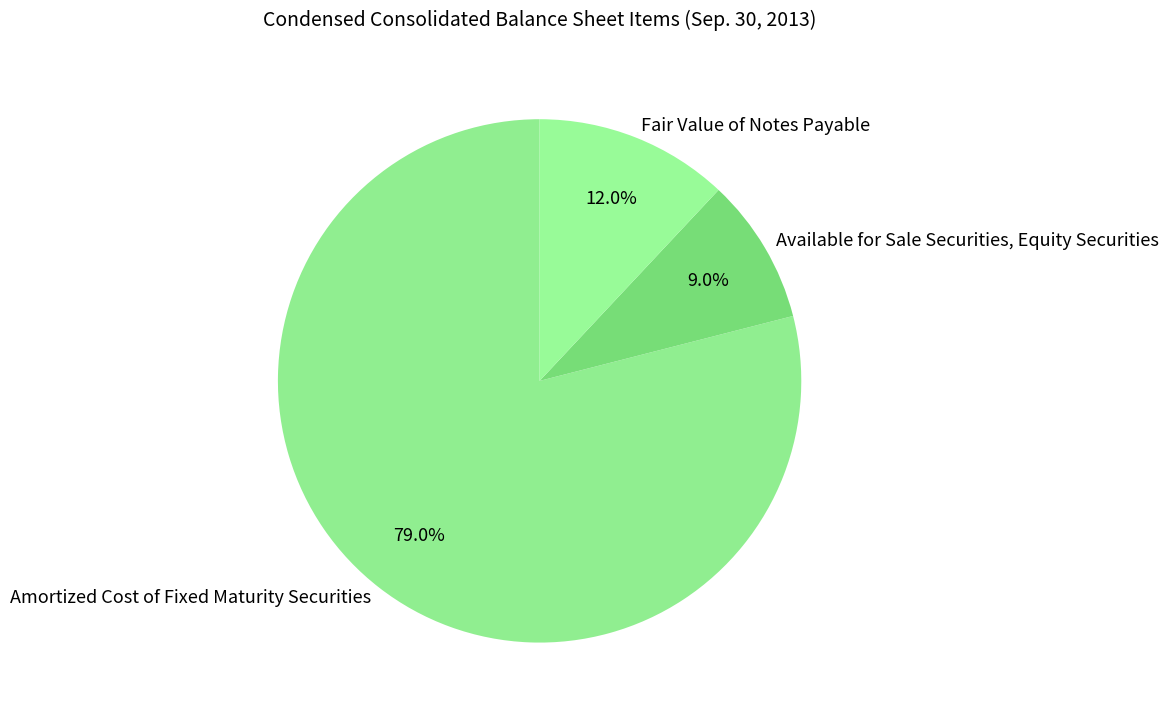

What is the ratio of the value at Fair Value of Notes Payable to the value at Amortized Cost of Fixed Maturity Securities?

0.2